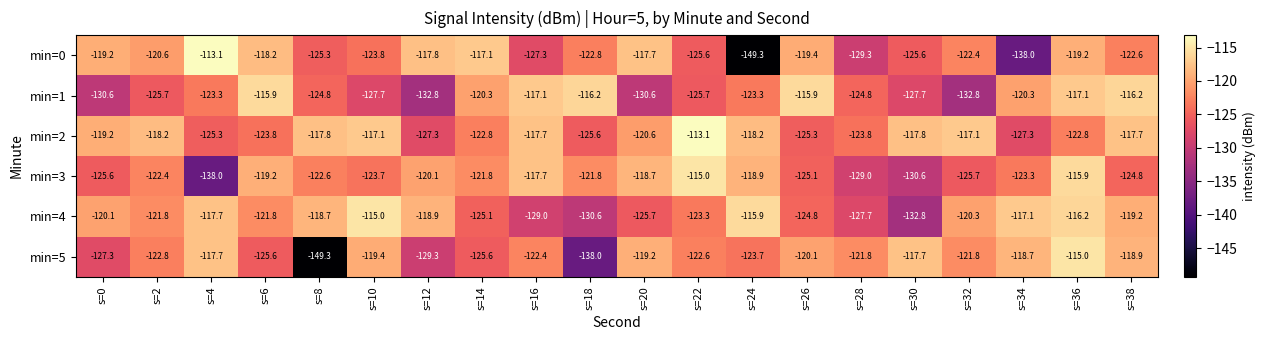

What is the average value of the min=1 series?

-123.4